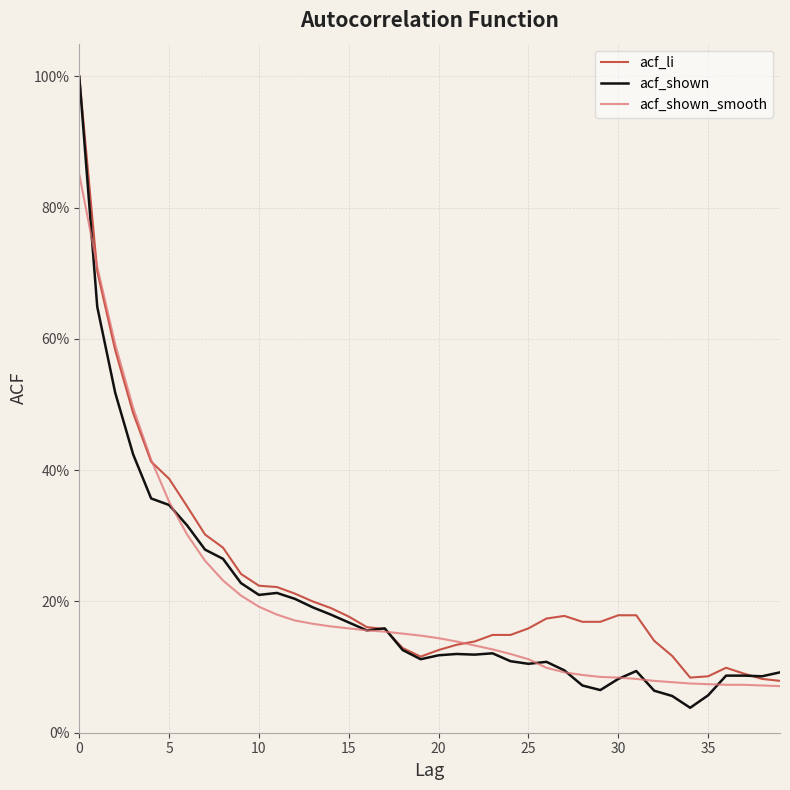

Does the chart have visible grid lines?

Yes